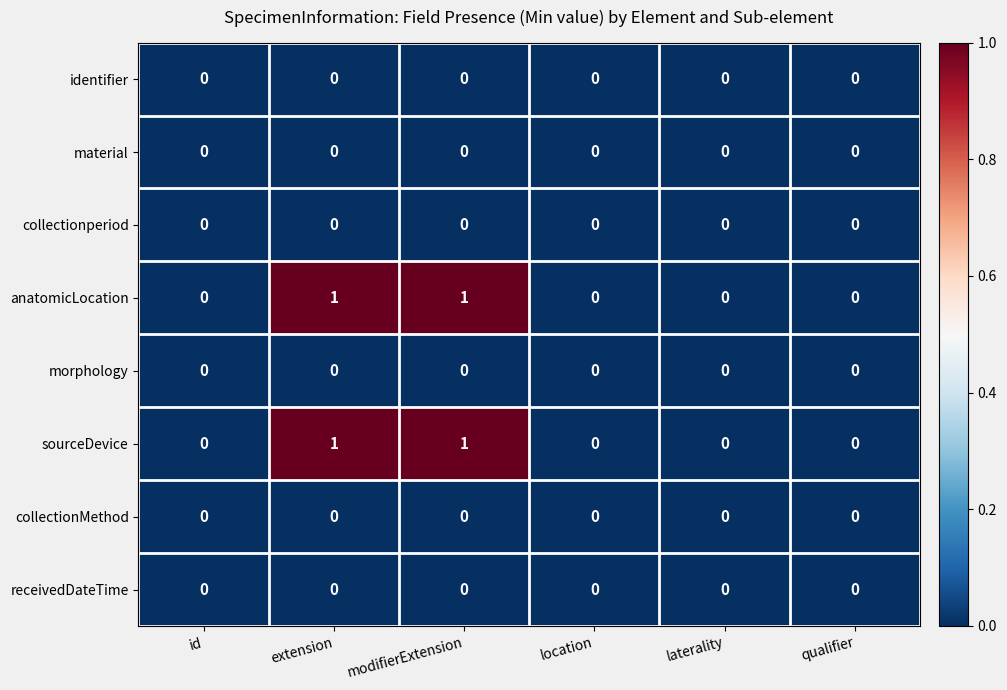

Is it true that material equals 0 at extension?

True